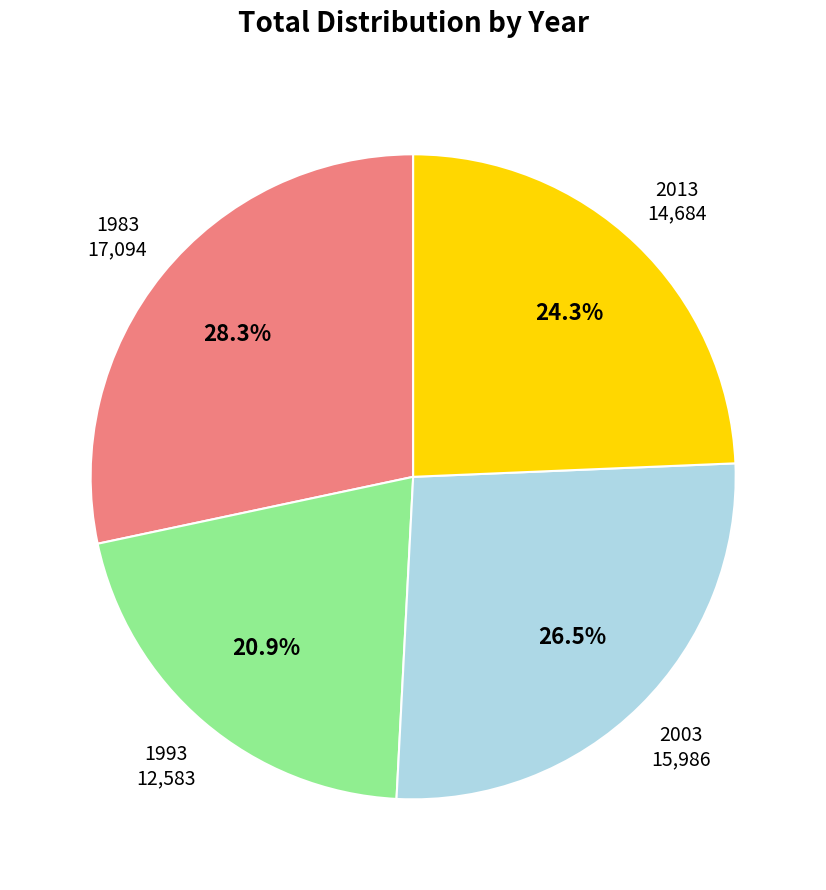

Is there any slice that represents more than half of the pie?

No